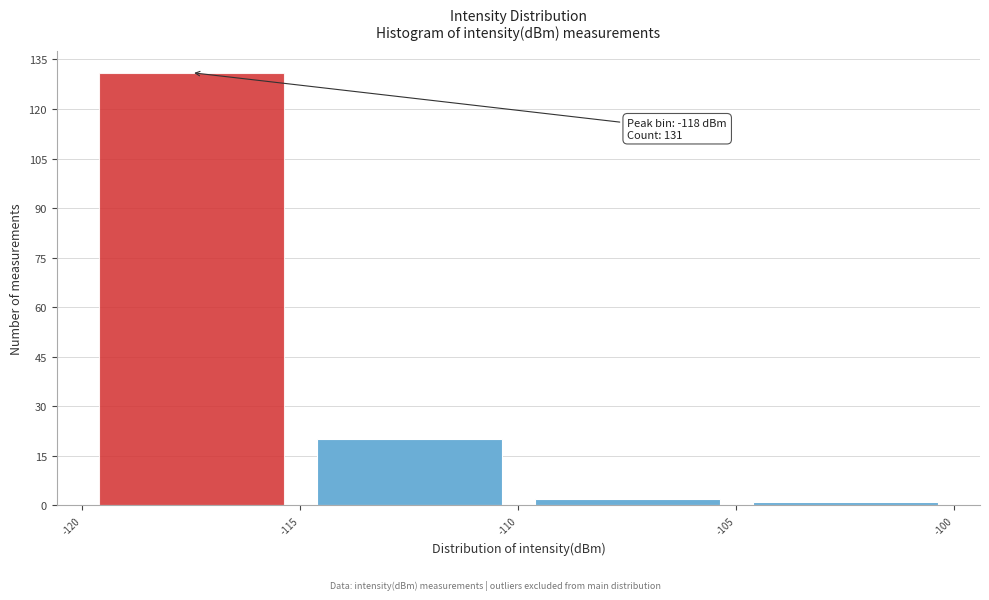

Which range on the x-axis has the tallest bar?

-120 to -115